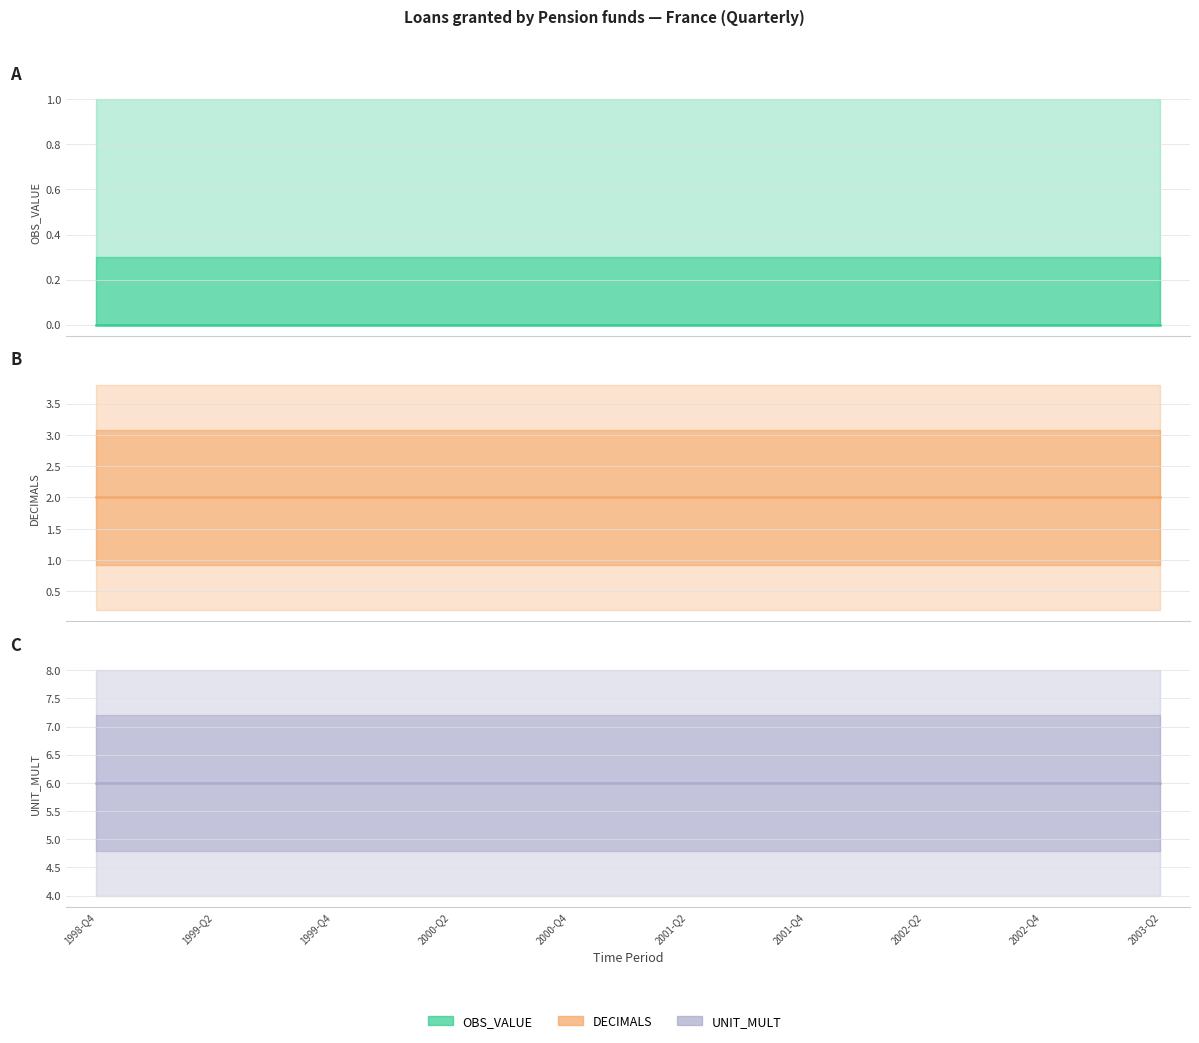

Rank the series by their average value, from highest to lowest.

UNIT_MULT, DECIMALS, OBS_VALUE